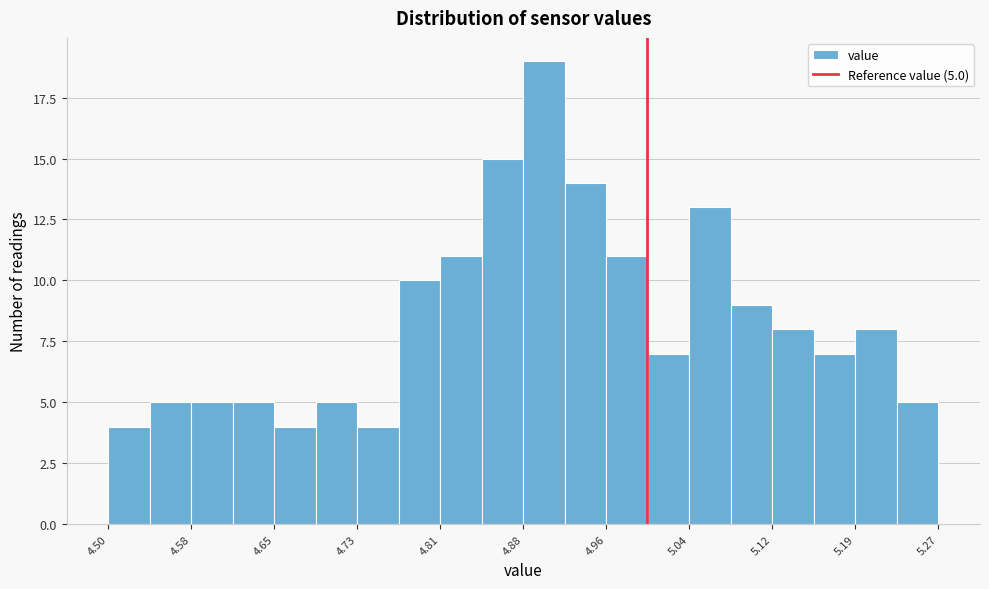

Around what value on the x-axis is the tallest bar? Give the approximate position of its centre, as read against the axis.

4.90